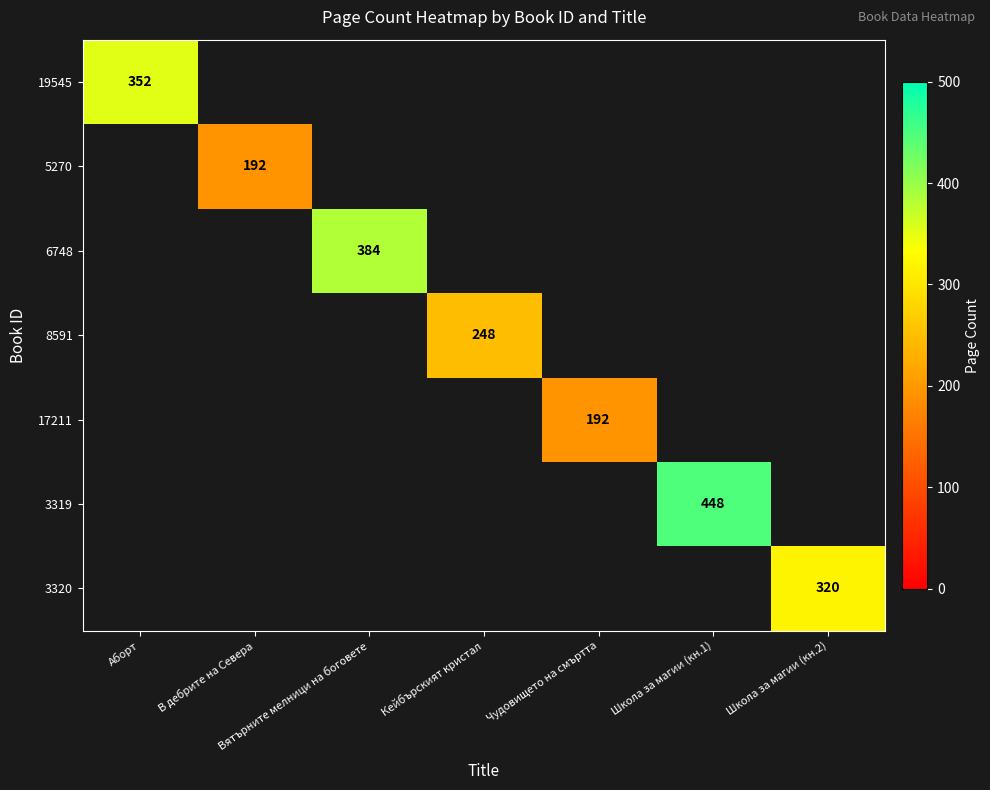

True or false: 6748 has a value of 384 at Вятърните мелници на боговете.

True